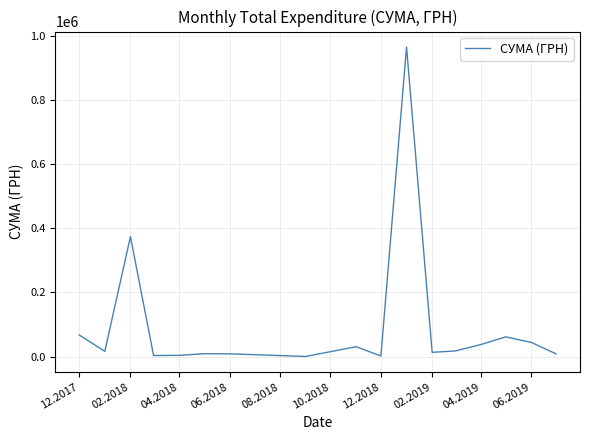

What is the difference between the maximum and minimum values?

964332.5